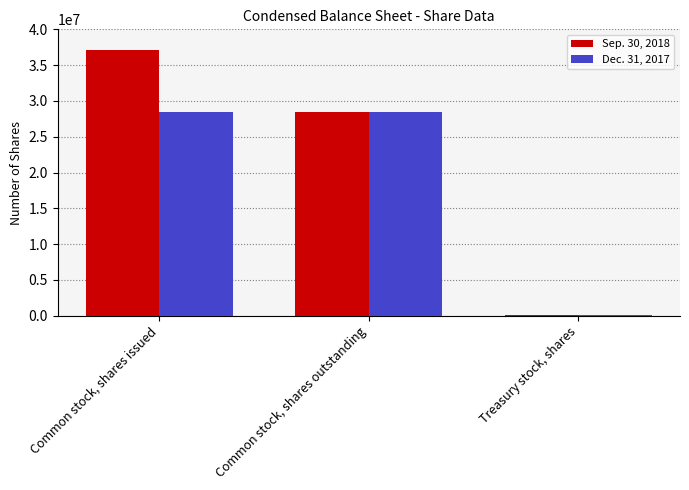

Is it true that Dec. 31, 2017 equals 28393845 at Common stock, shares outstanding?

True